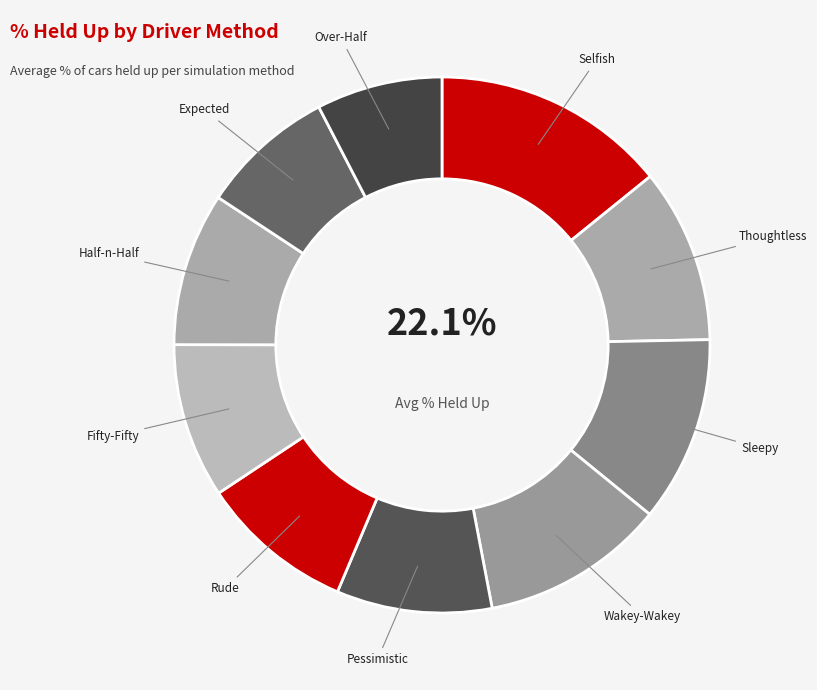

What is the largest slice in the pie chart?

Selfish